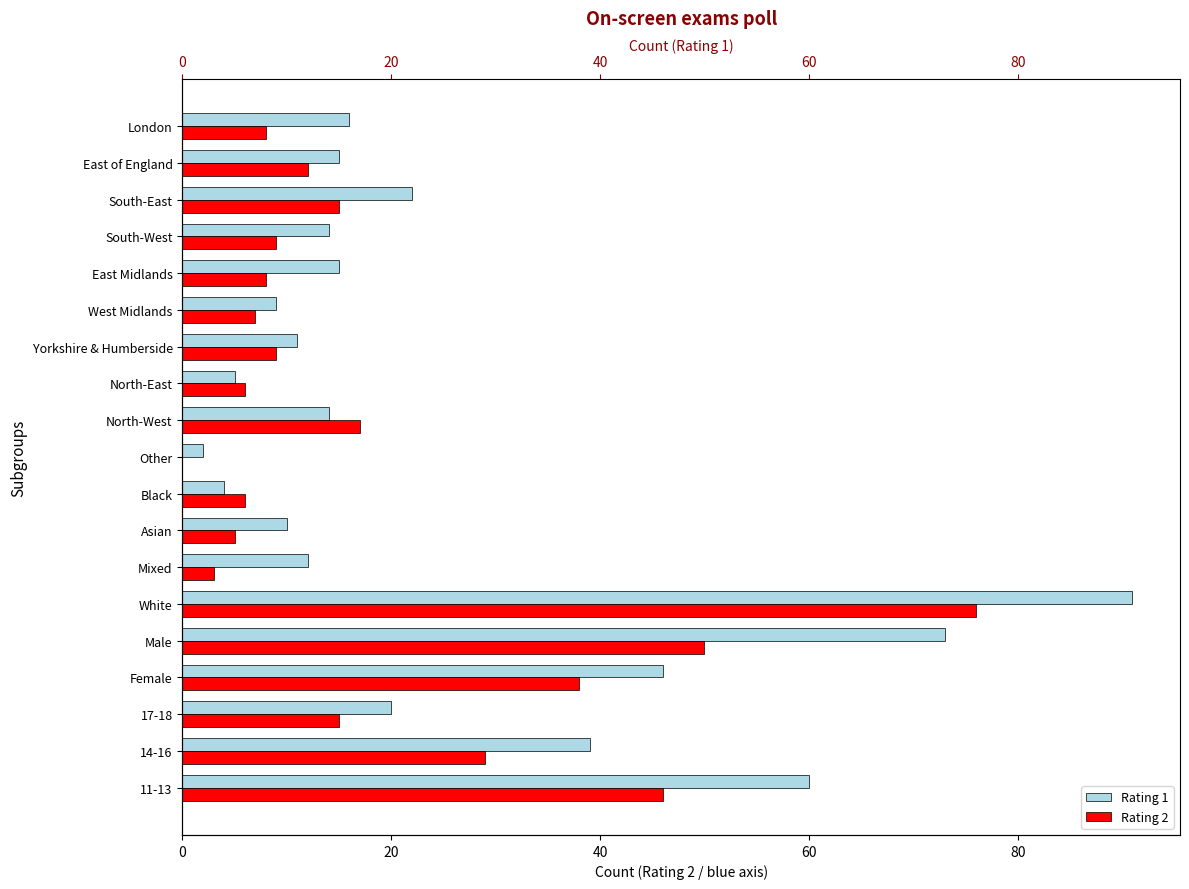

How many data points in Rating 2 are above 9?

9